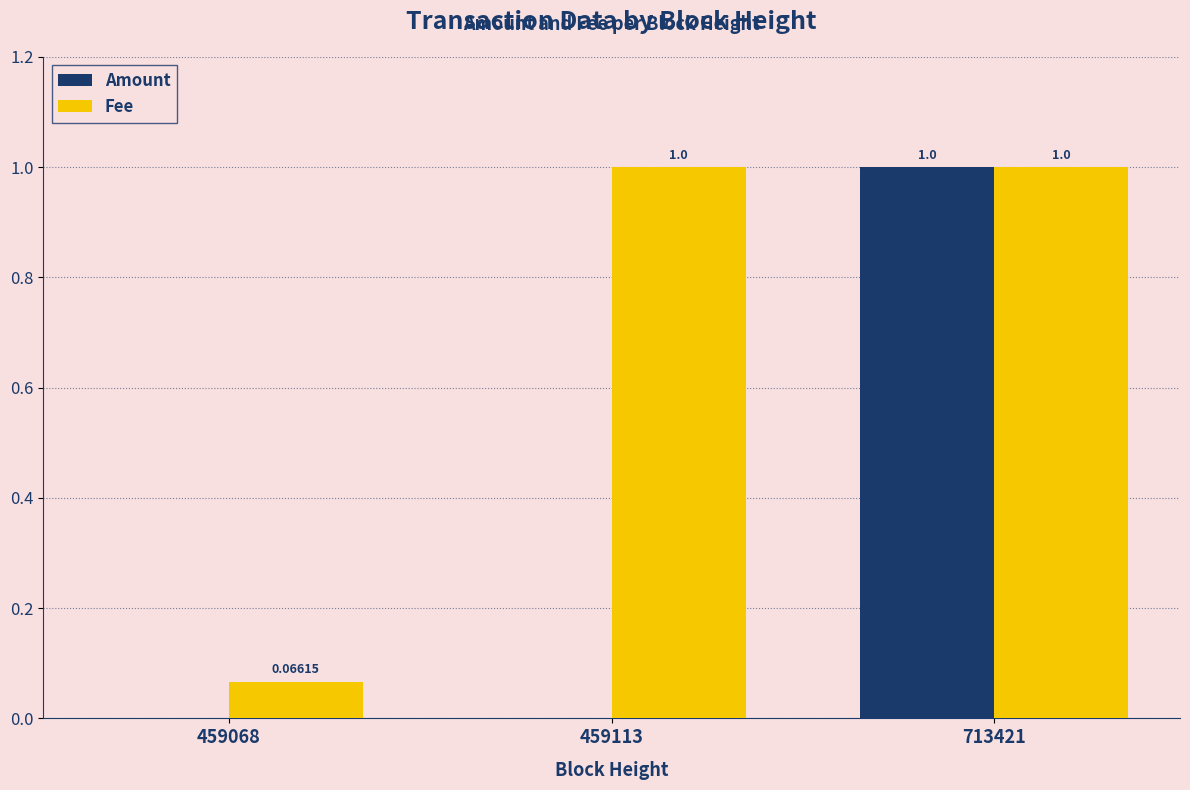

How many groups of bars are there?

3